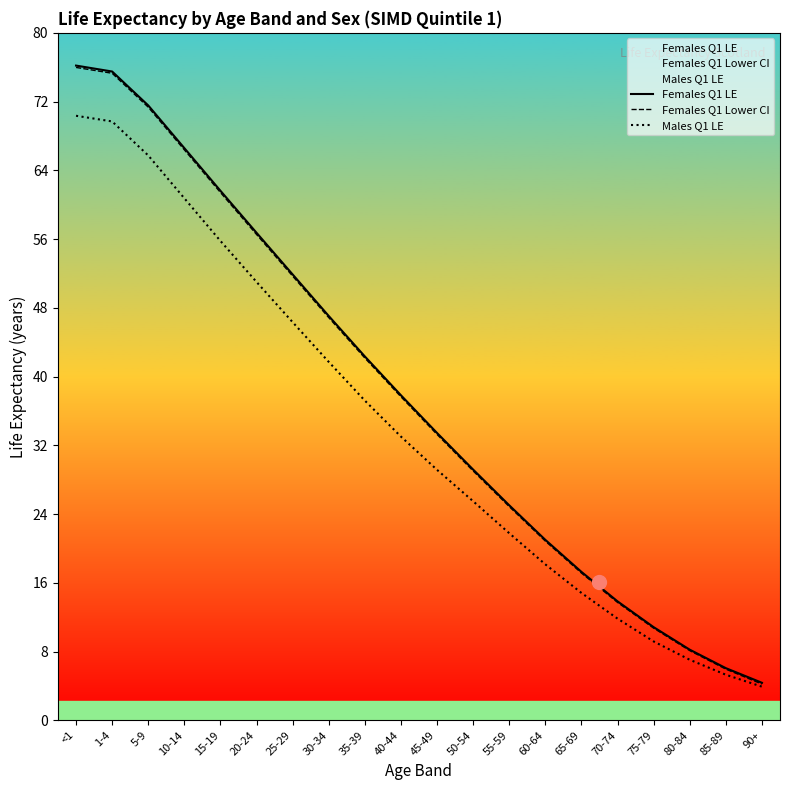

What is the sum of the Males Q1 LE values at 50-54 and 55-59?

47.2